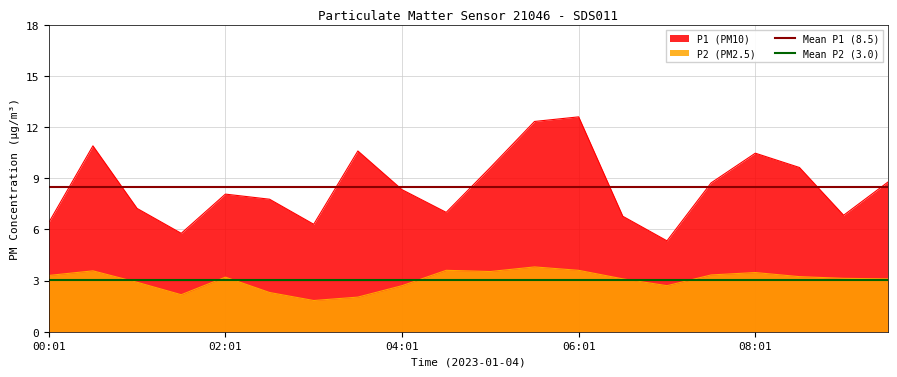

True or false: Mean P2 (3.0) has a value of 1.1 at 00:01.

False